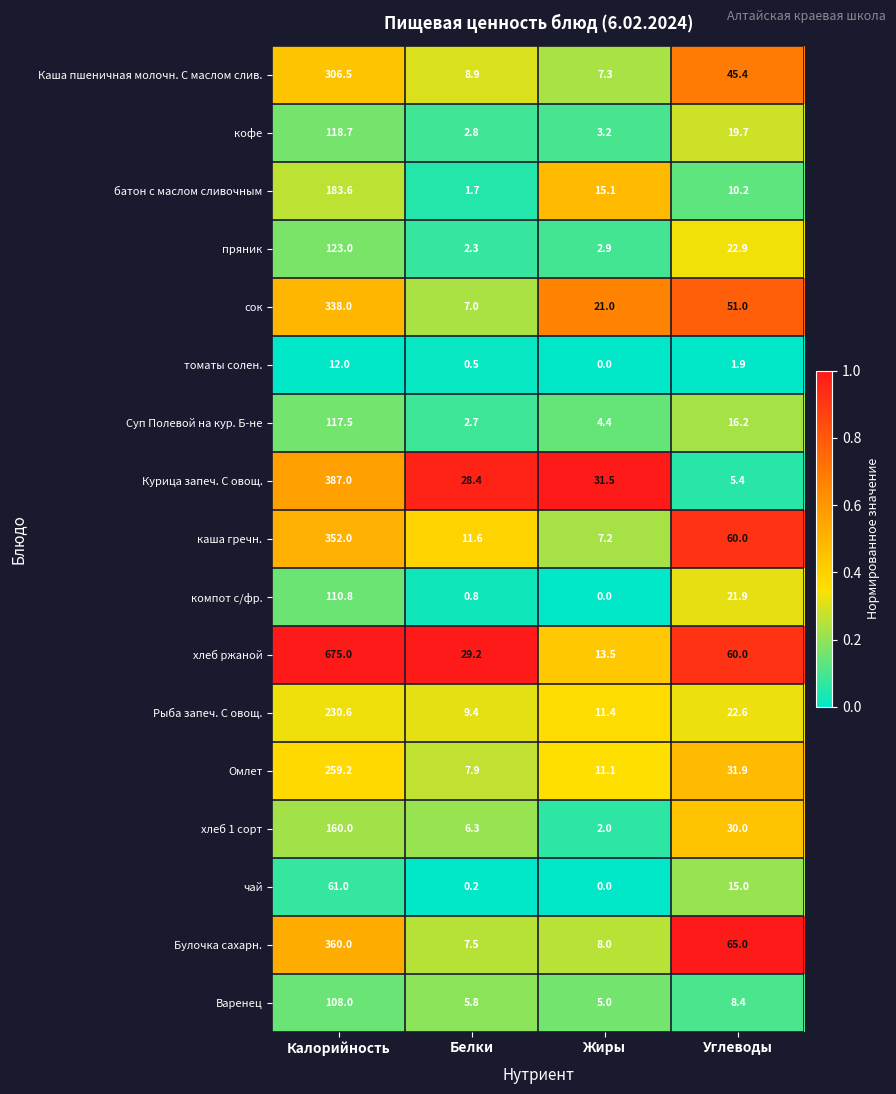

How many data points does each series have?

4